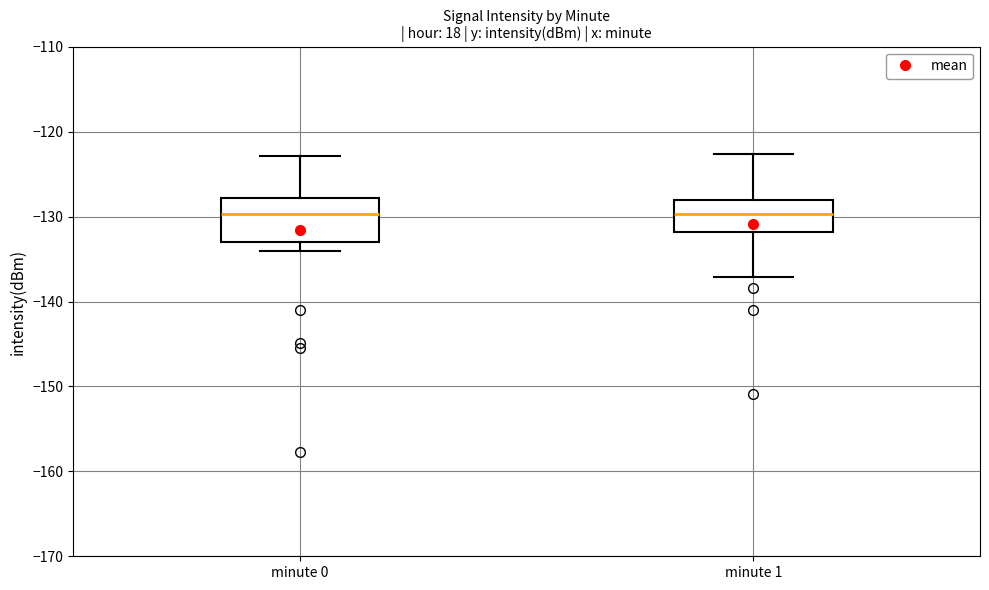

Reading left to right, transcribe this box plot: for each box, give where its median line is, the range the box spans, and where its two whiskers end, as read against the y-axis. The values are not printed on the chart, so give them approximately, as read against the axis.

minute 0: median -130, box -133 to -128, whiskers -134 to -123
minute 1: median -130, box -132 to -128, whiskers -137 to -123